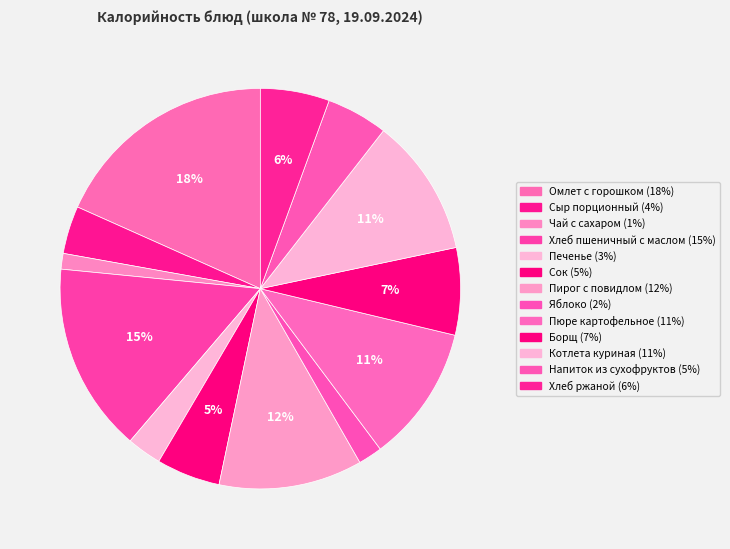

The Напиток из сухофруктов slice represents 18% of the pie. True or false?

False